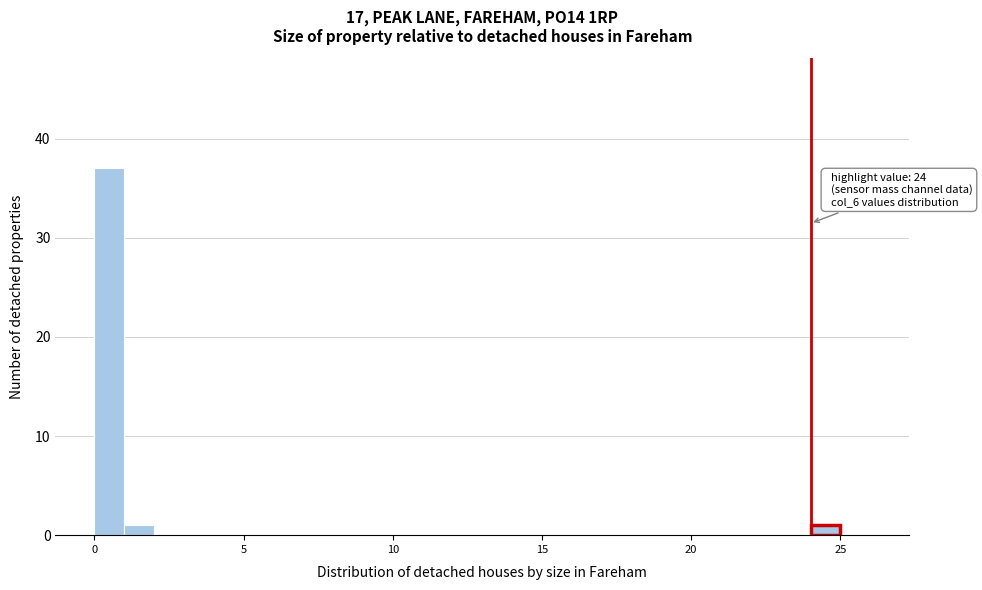

Around what value on the x-axis is the tallest bar? Give the approximate position of its centre, as read against the axis.

0.5